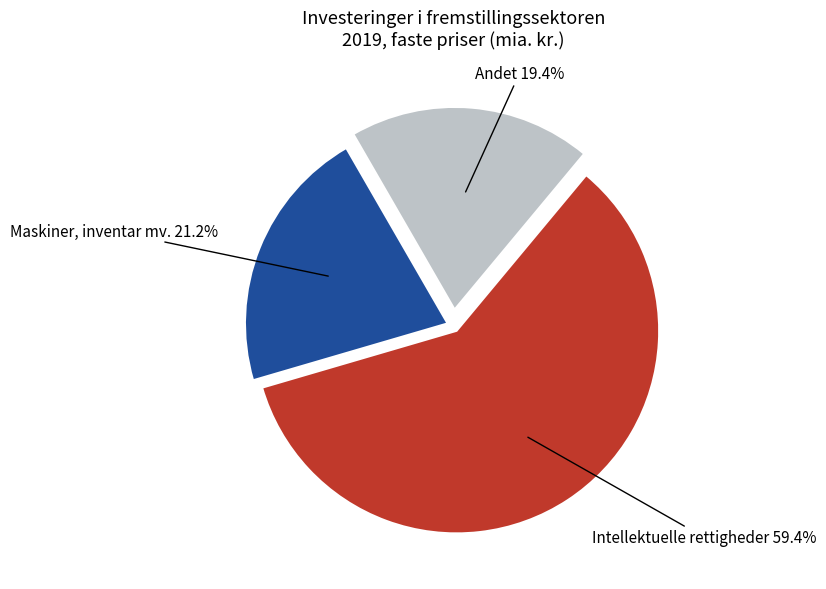

The Andet slice represents 19% of the pie. True or false?

True